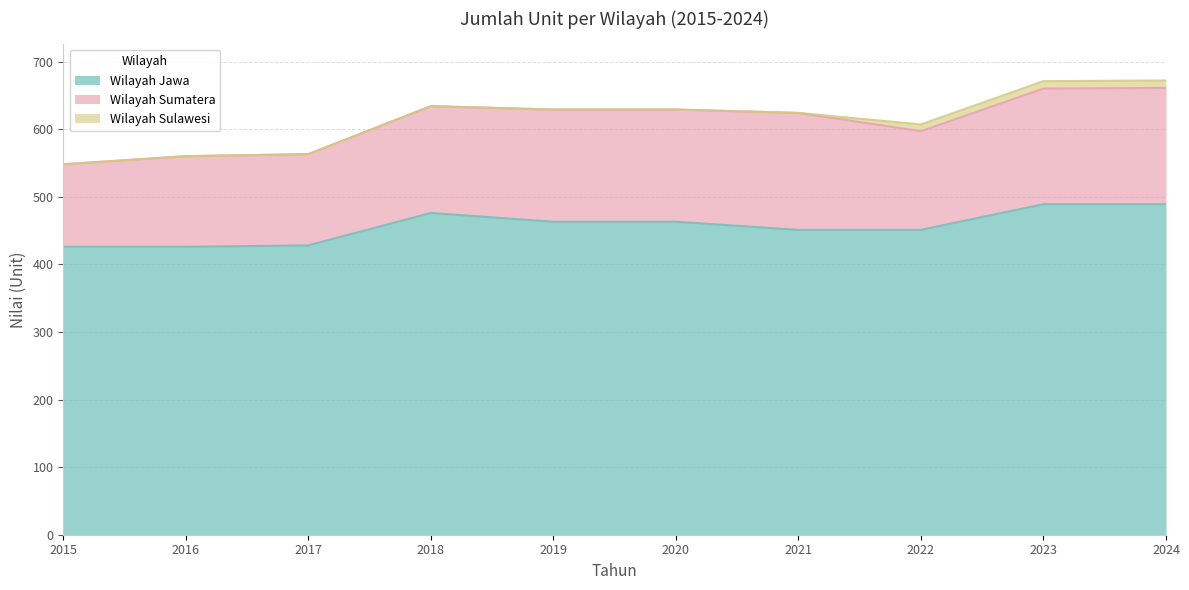

Rank the categories by Wilayah Sulawesi value from highest to lowest.

2023, 2024, 2022, 2015, 2016, 2017, 2018, 2019, 2020, 2021